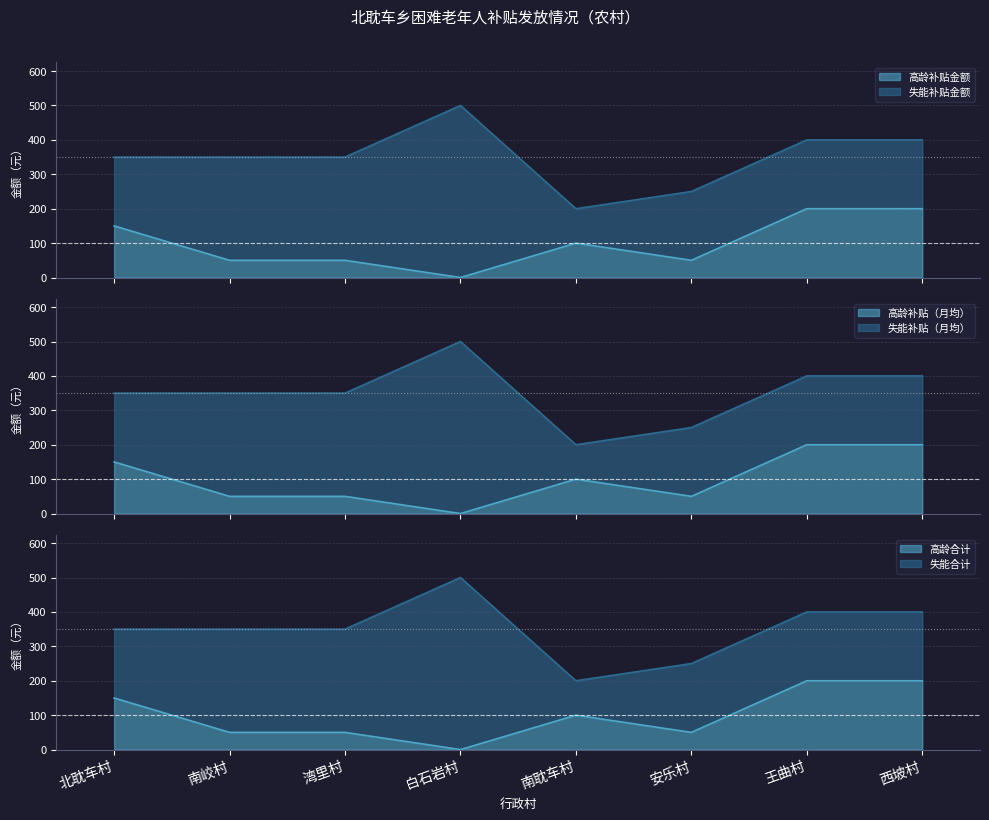

Which category has the highest value across all series?

王曲村